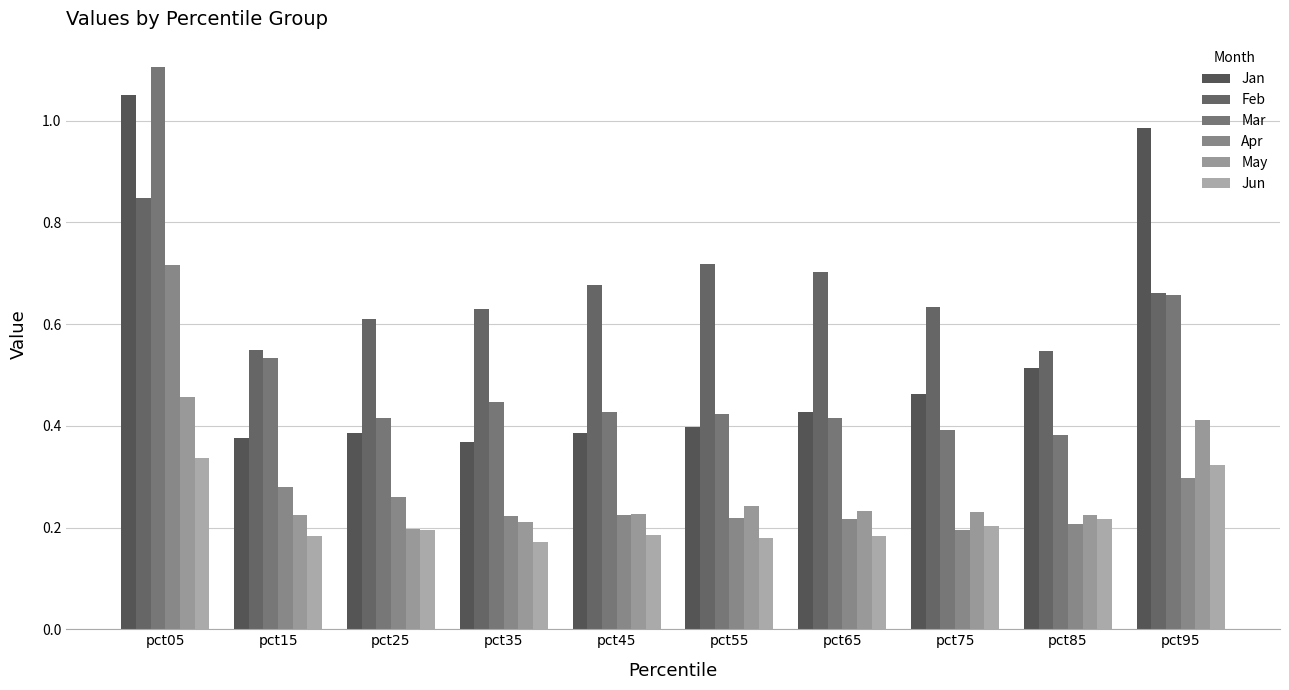

What is the difference between the highest and lowest values at pct25?

0.4